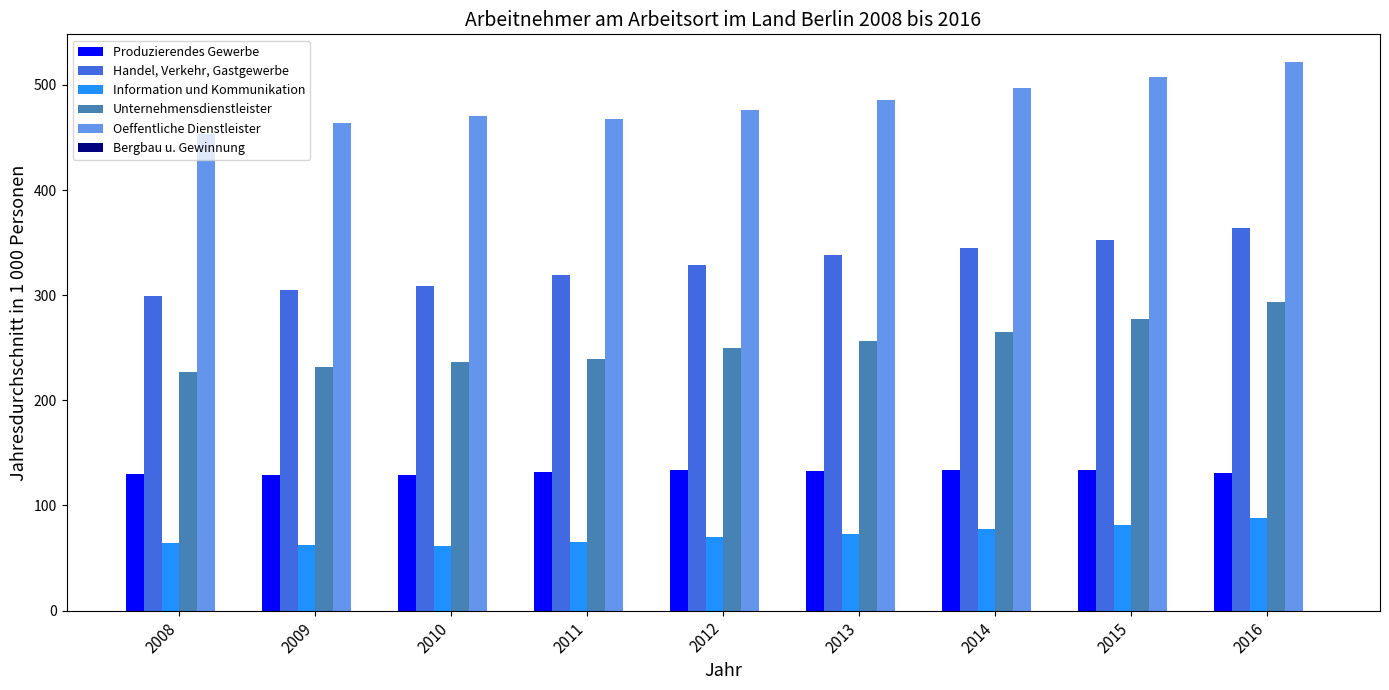

Is the value of Handel, Verkehr, Gastgewerbe at 2011 greater than the value of Information und Kommunikation at 2016?

Yes